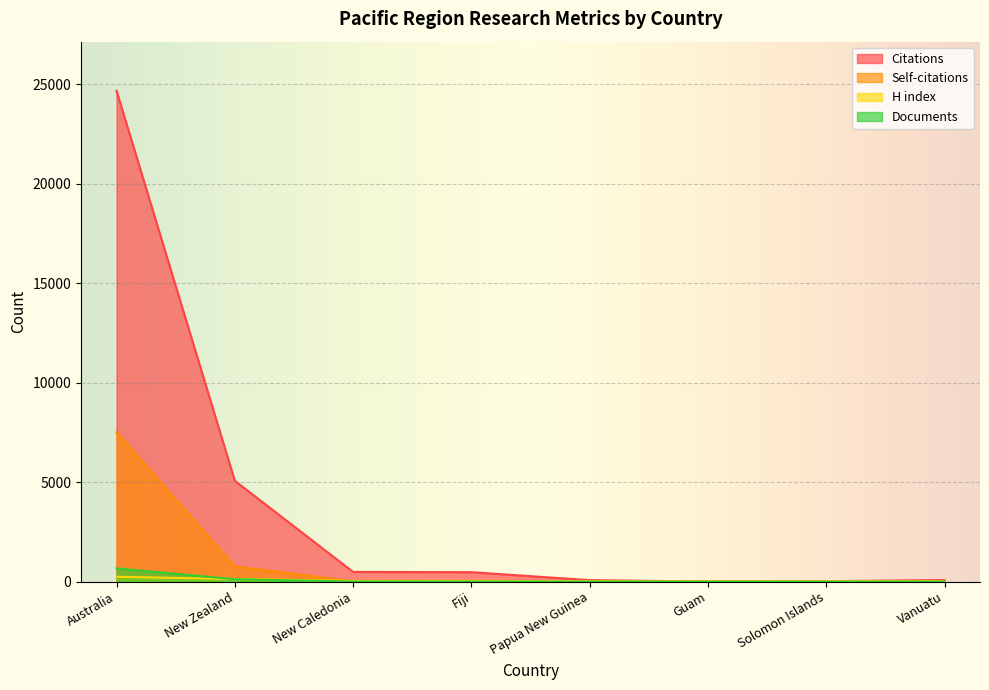

Which category has the lowest value in the Documents series?

Guam